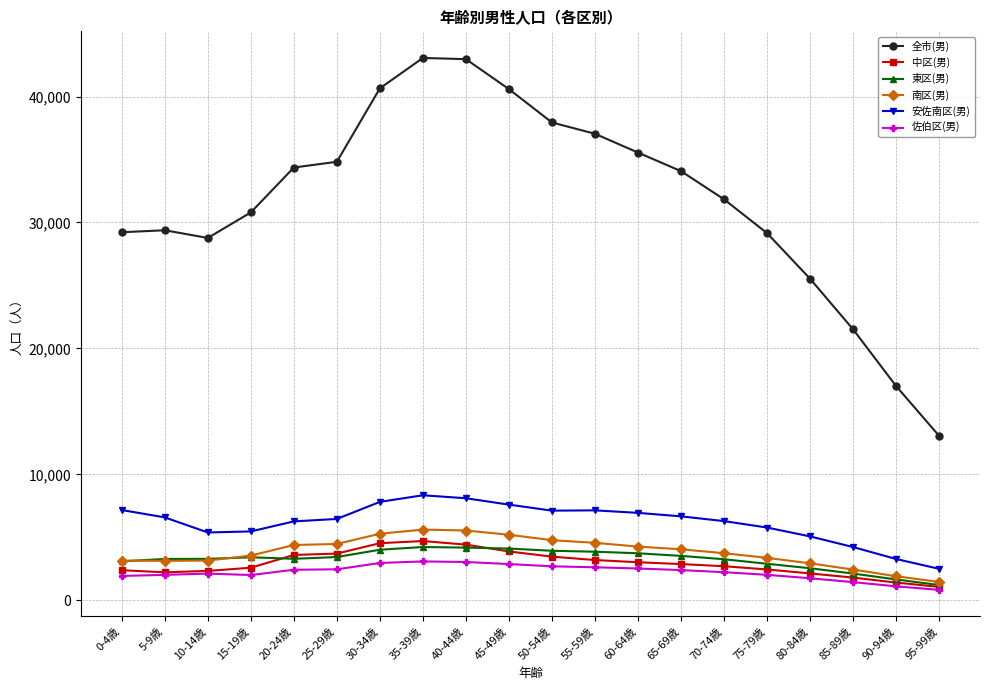

What is the total value across all series at 90-94歳?

26380